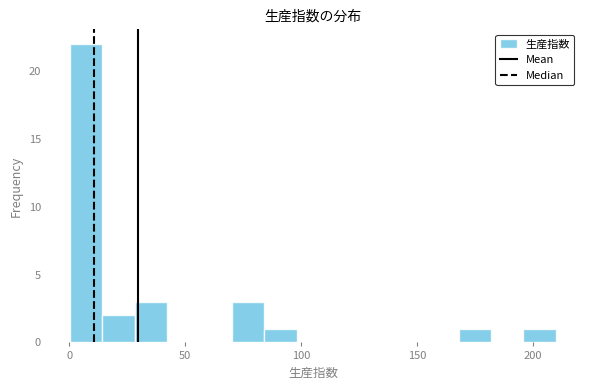

Around what value on the x-axis is the tallest bar? Give the approximate position of its centre, as read against the axis.

5